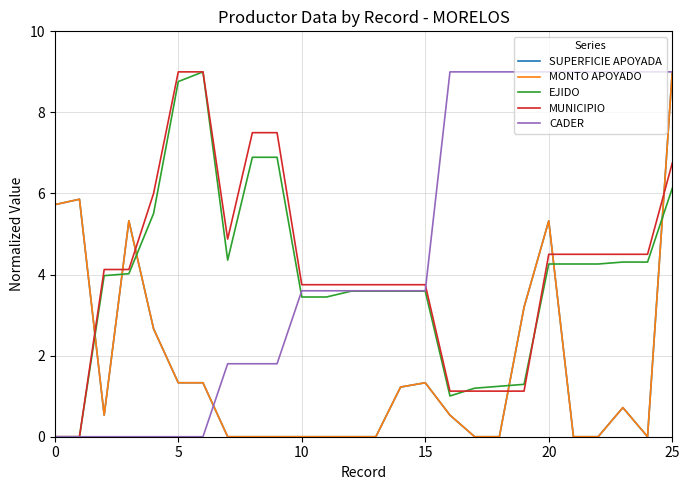

What is the highest value of the MONTO APOYADO series?

9.0